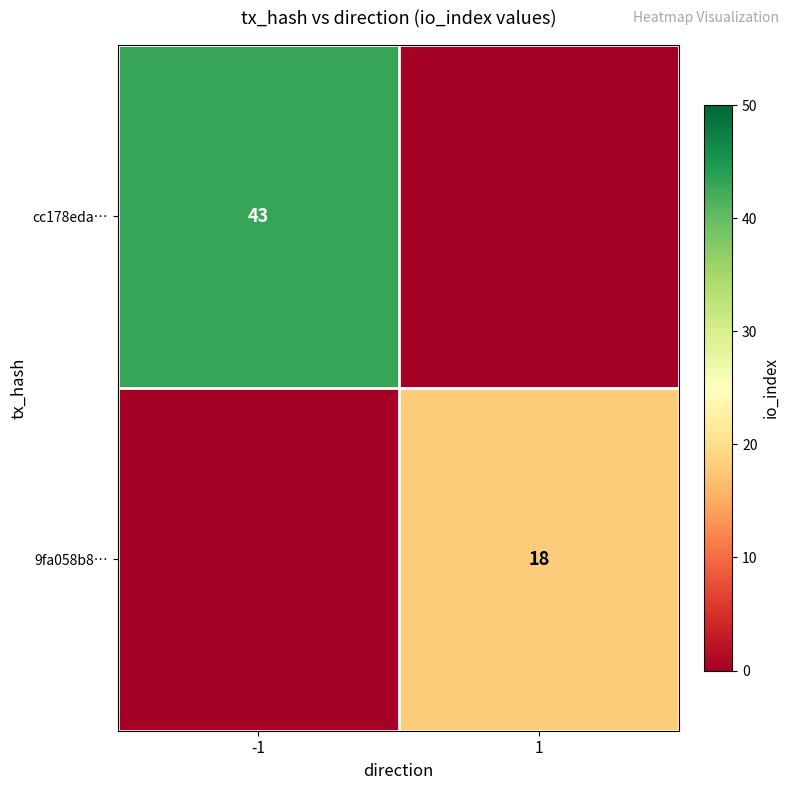

At which category does the chart reach its minimum across all series?

1